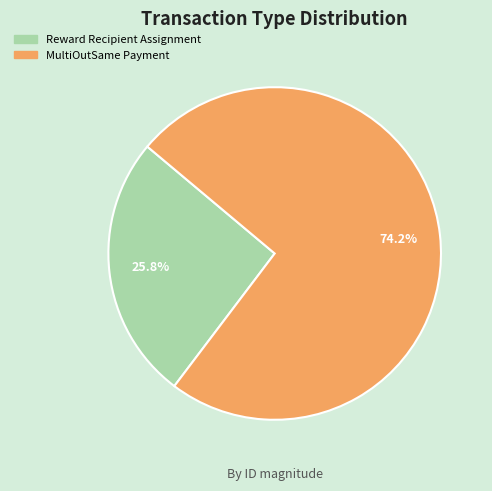

Approximately how many times larger is the value at MultiOutSame Payment compared to Reward Recipient Assignment?

2.9